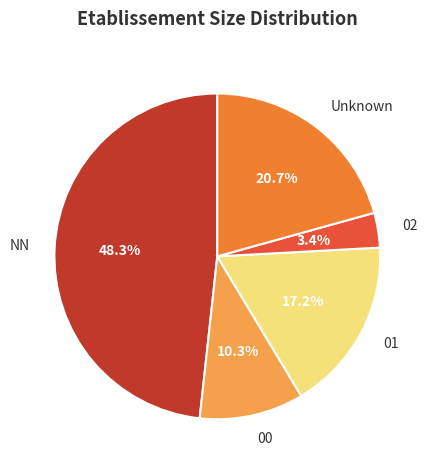

How many segments does this pie chart have?

5